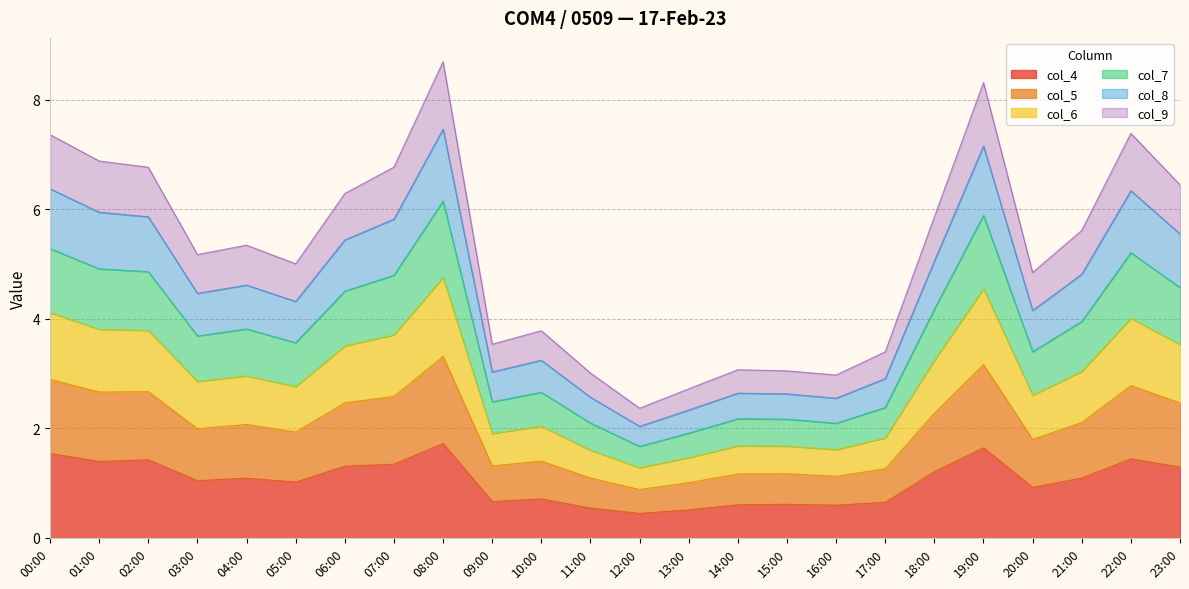

Is it true that col_4 equals 0.7 at 18:00?

False